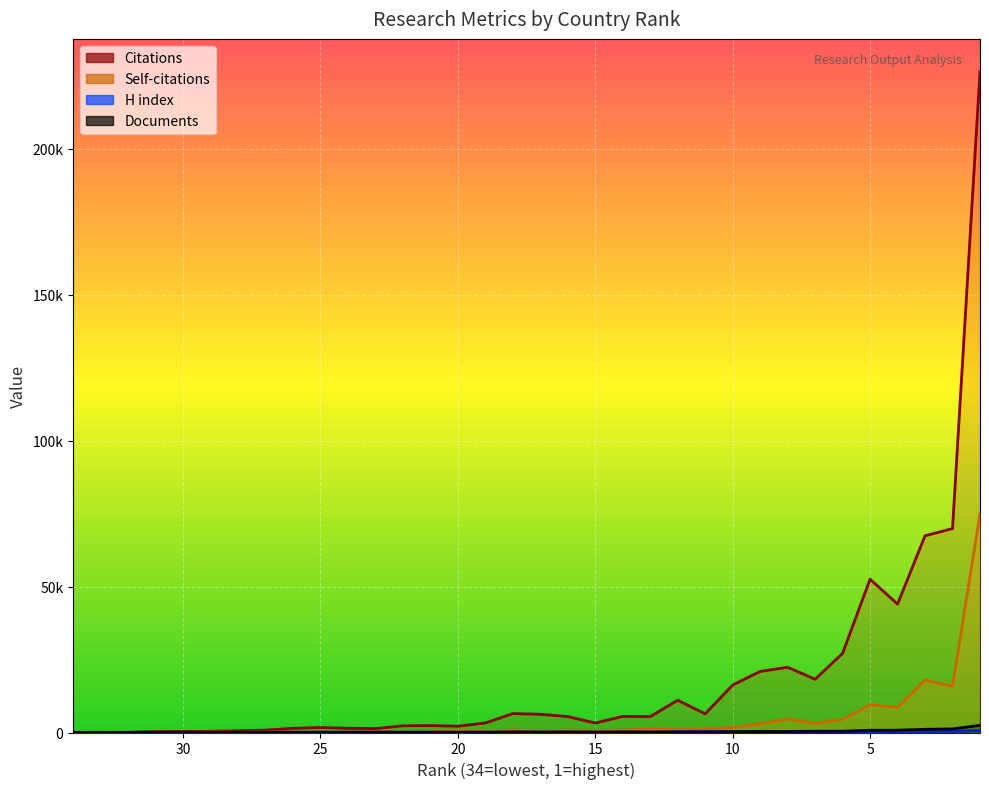

Where does the Self-citations series first go above 697?

18